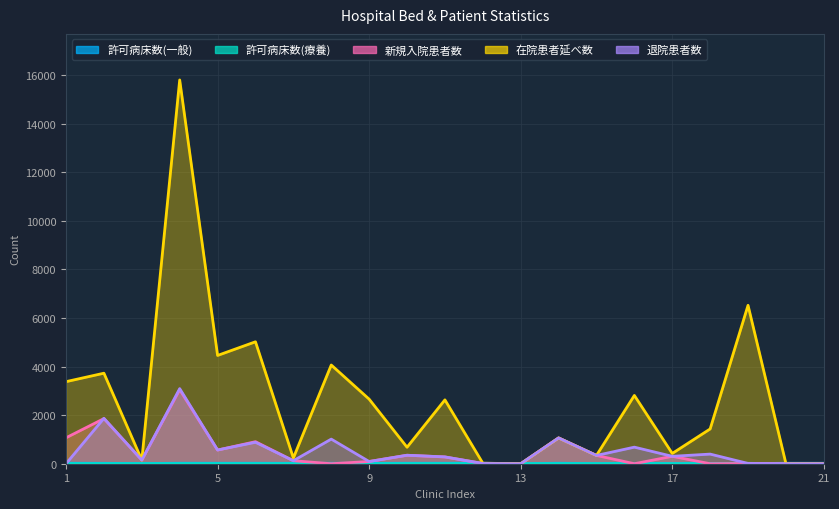

Which series has the largest total across all categories?

在院患者延べ数